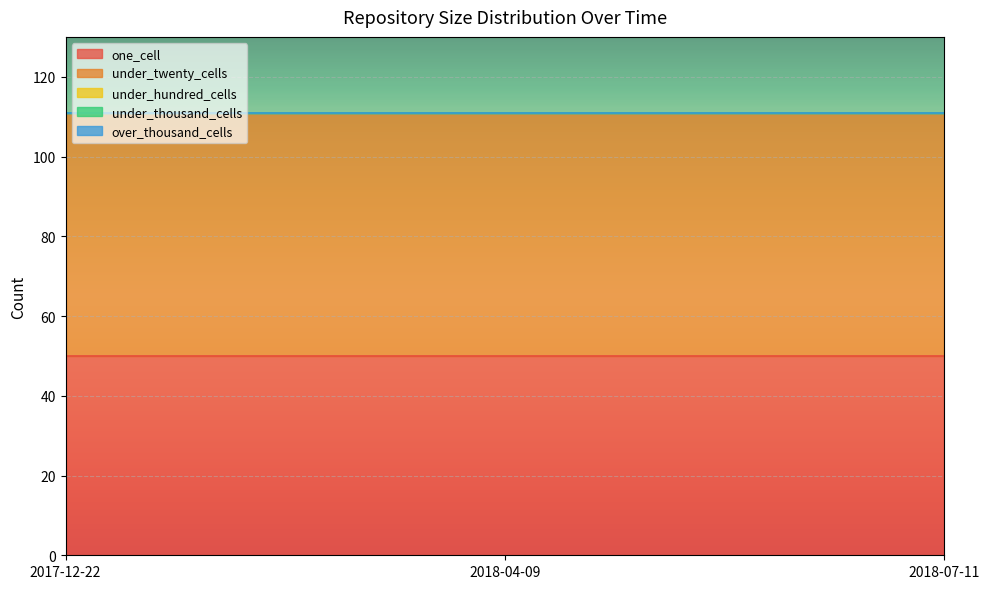

True or false: one_cell has a value of 15 at 2017-12-22.

False